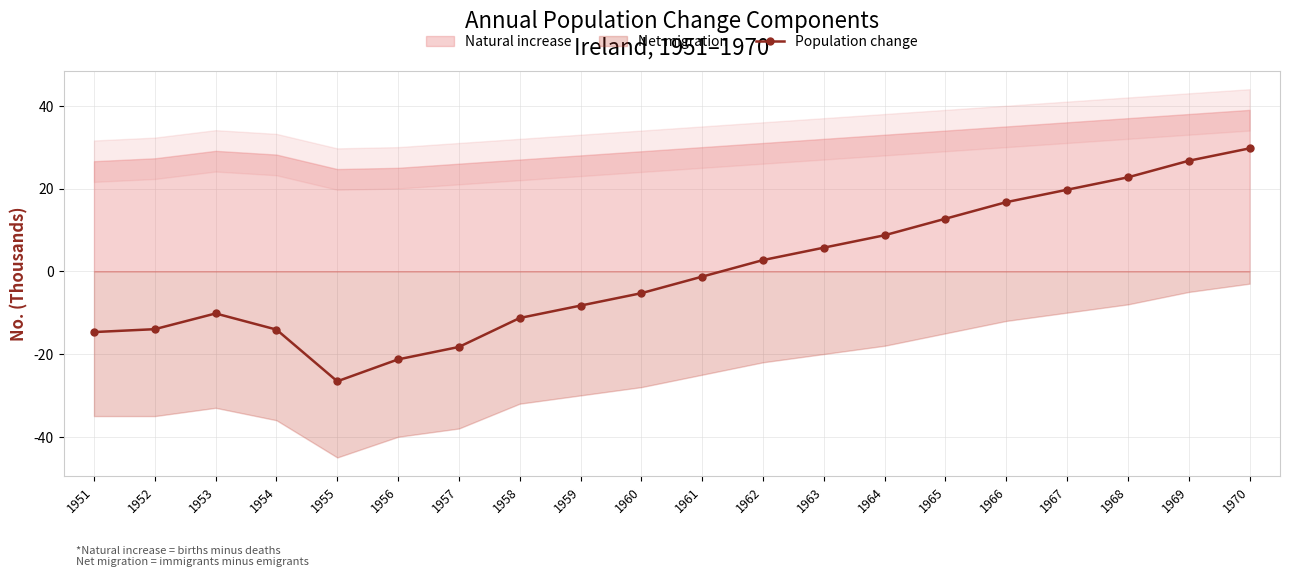

How many values are below zero?

11